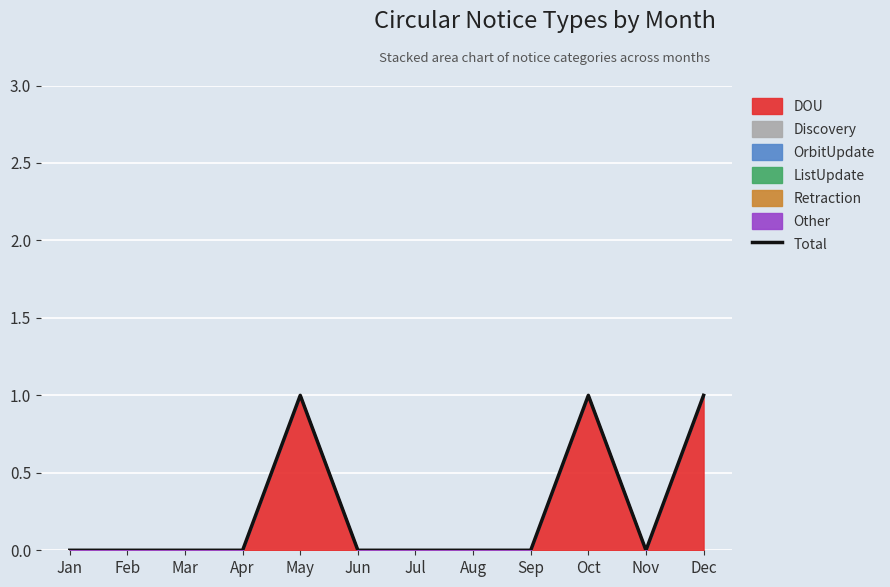

What is the sum of the values at Dec and Aug?

1